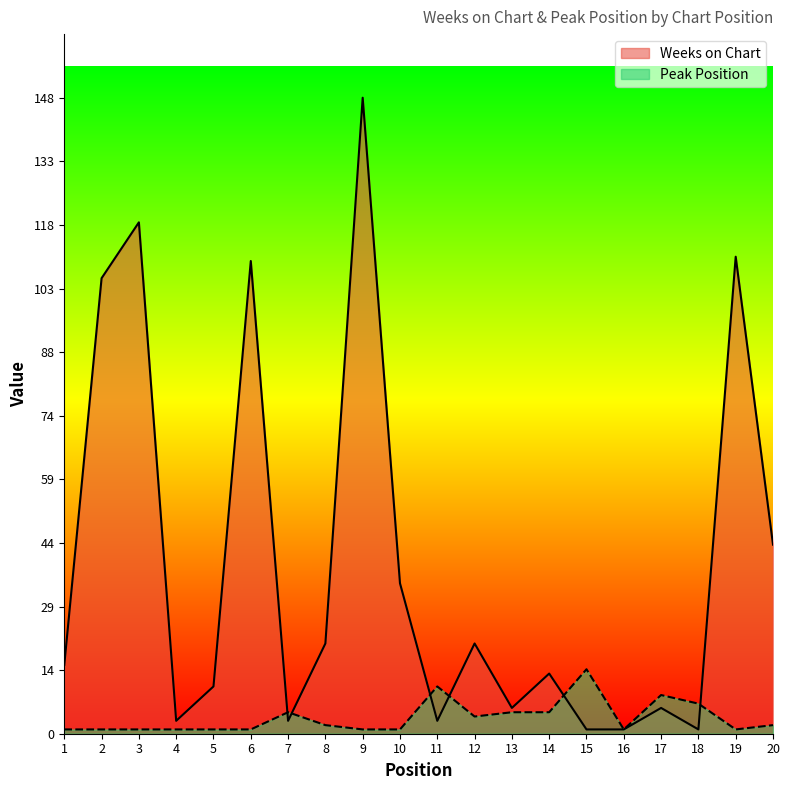

What is the difference between the maximum and minimum values in the Weeks on Chart series?

147